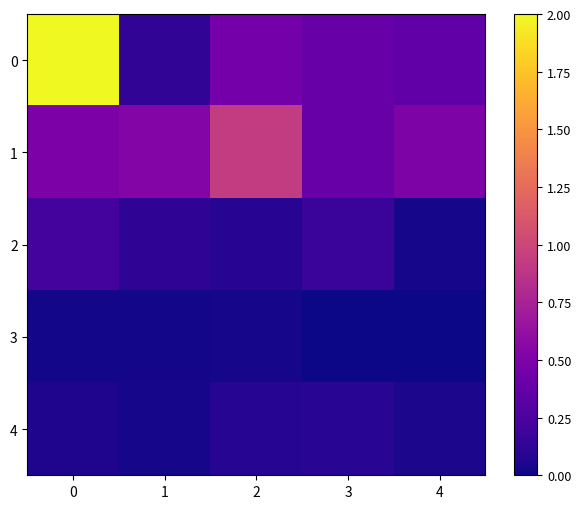

List the series in order of their peak value, highest first.

0, 1, 2, 4, 3